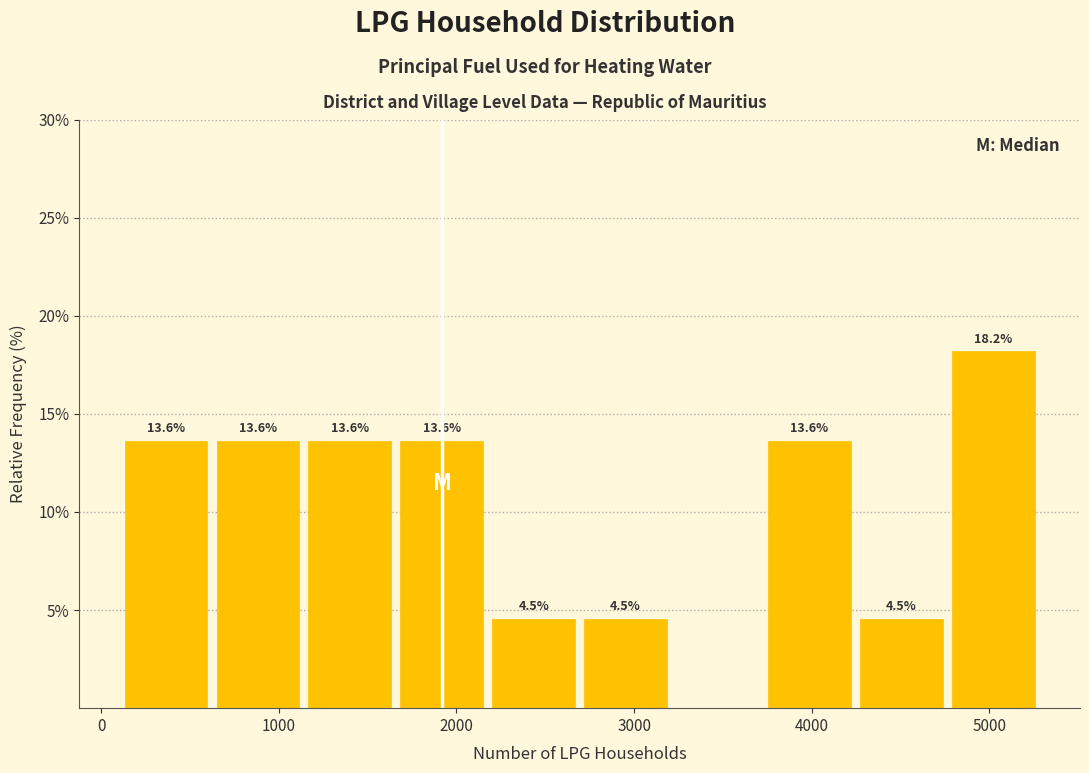

Over which range of the x-axis is the bar tallest?

4800 to 5300